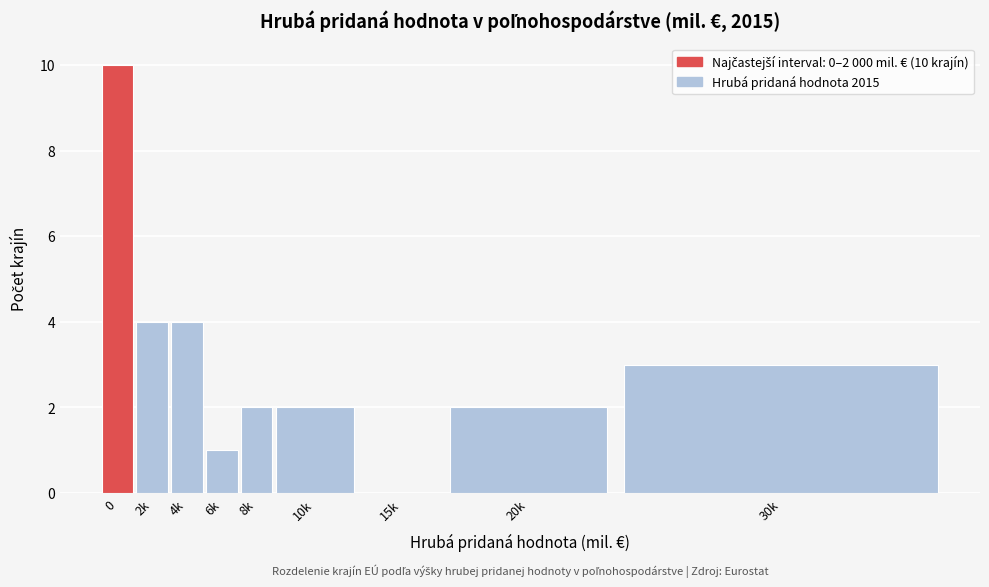

The value at 0 is 10. True or false?

True